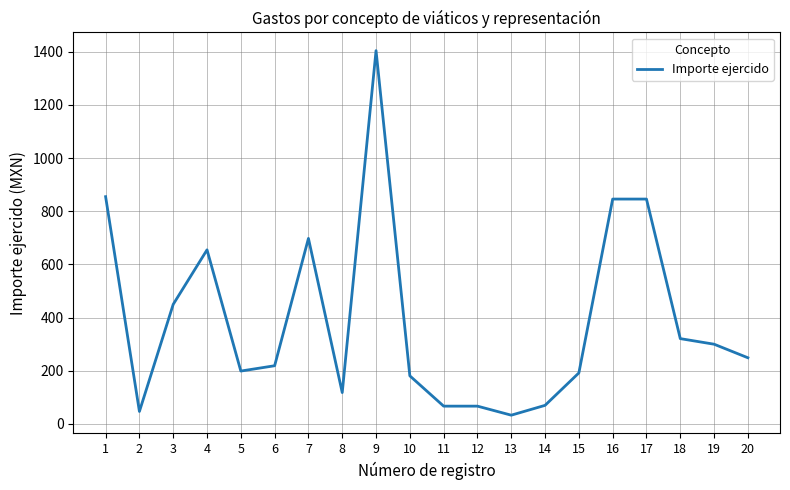

Is it true that the value at 7 is 994.1?

False